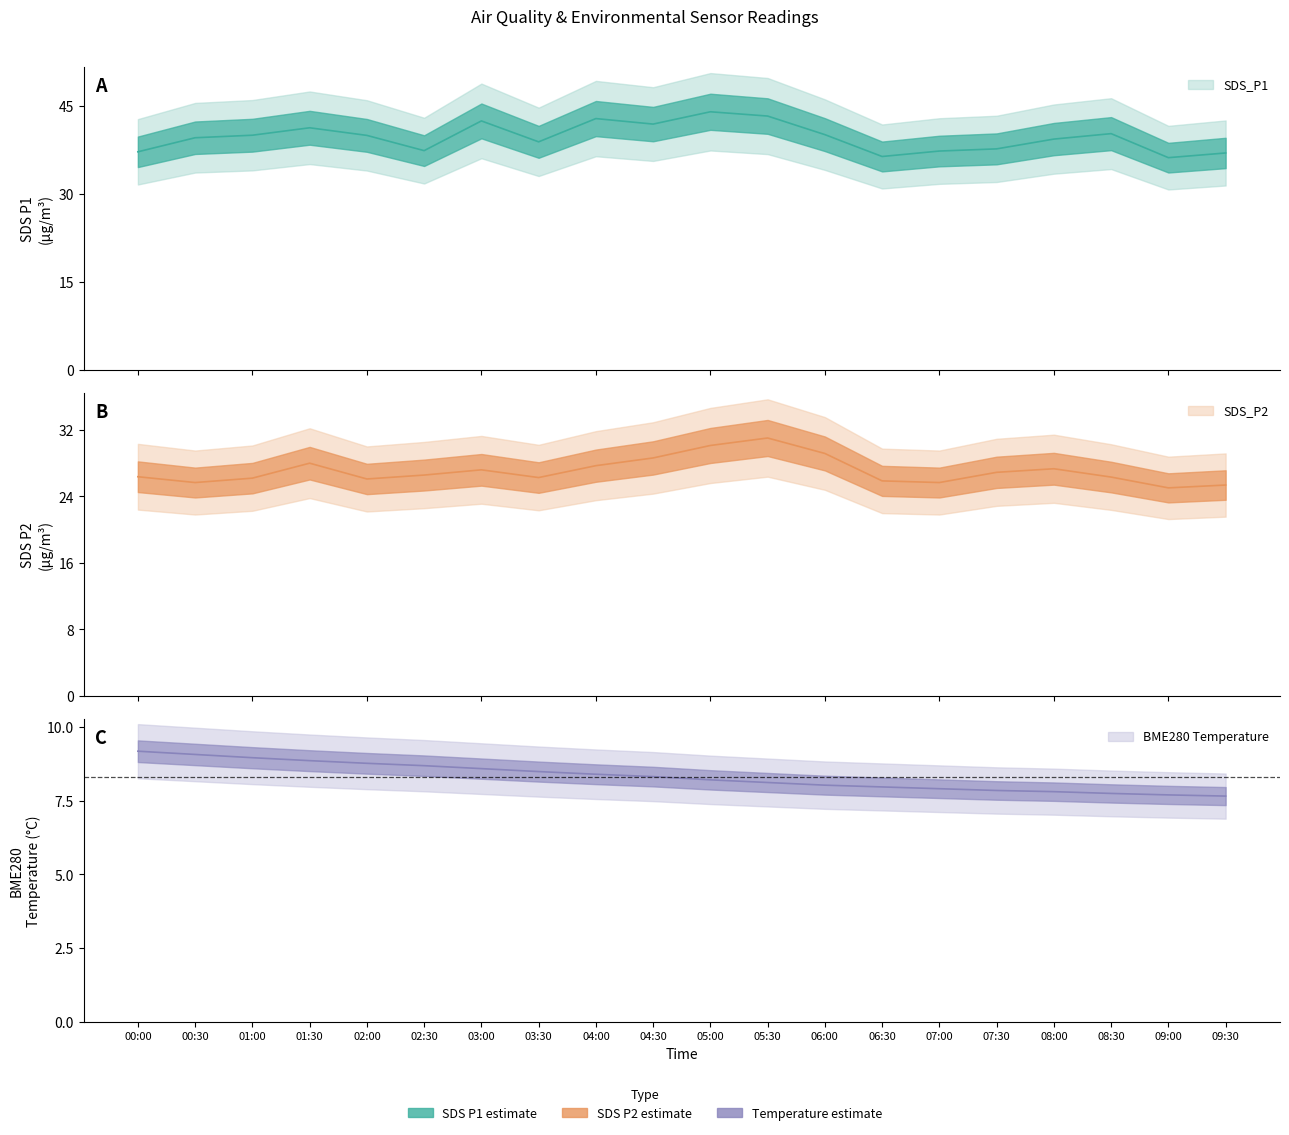

What is the greatest value displayed?

44.0